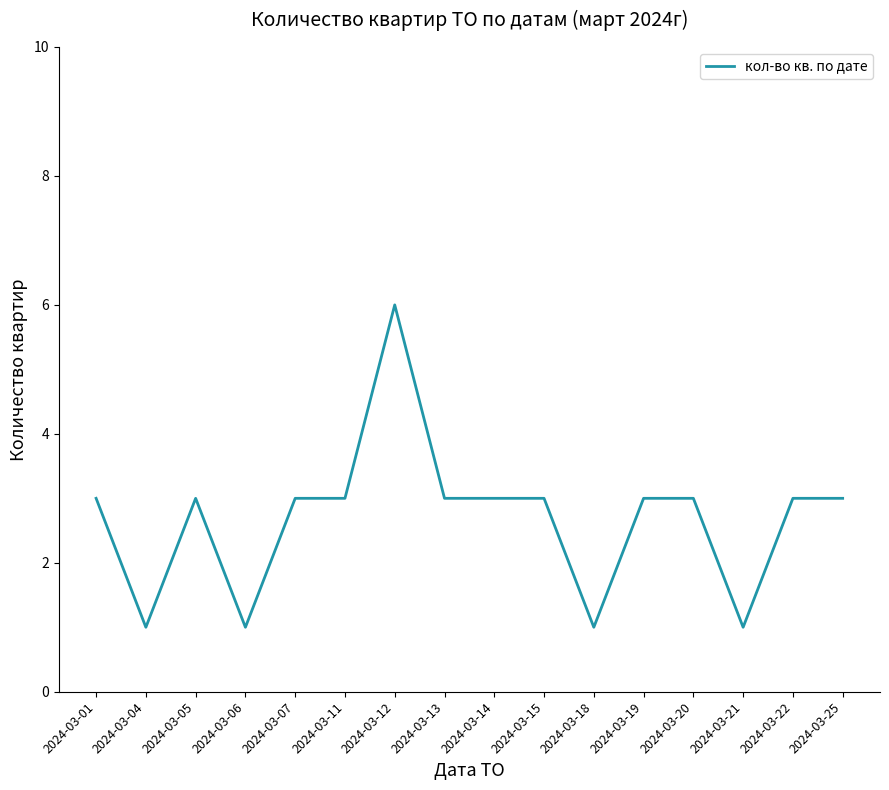

What is the greatest value displayed?

6